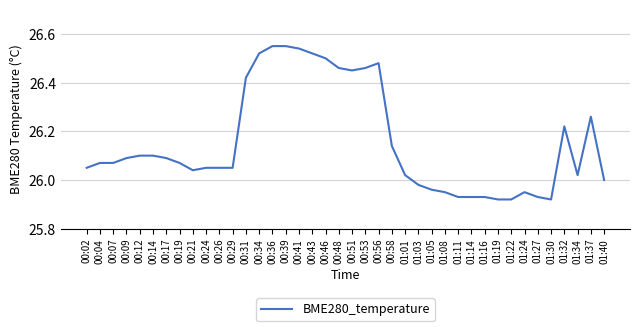

What position from the right is 00:51?

20